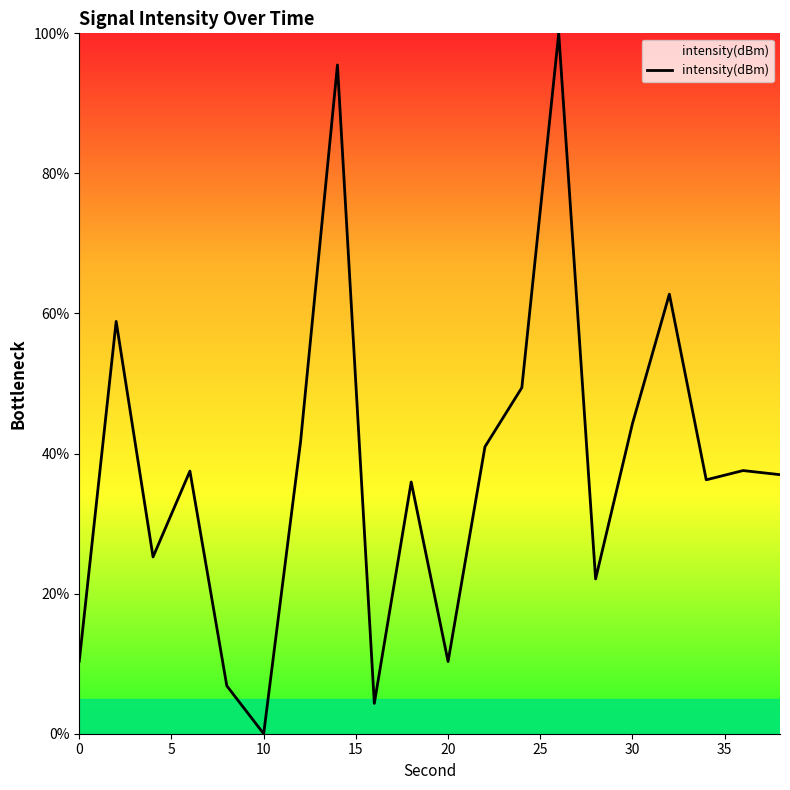

What is the difference between the maximum and minimum values?

100.0